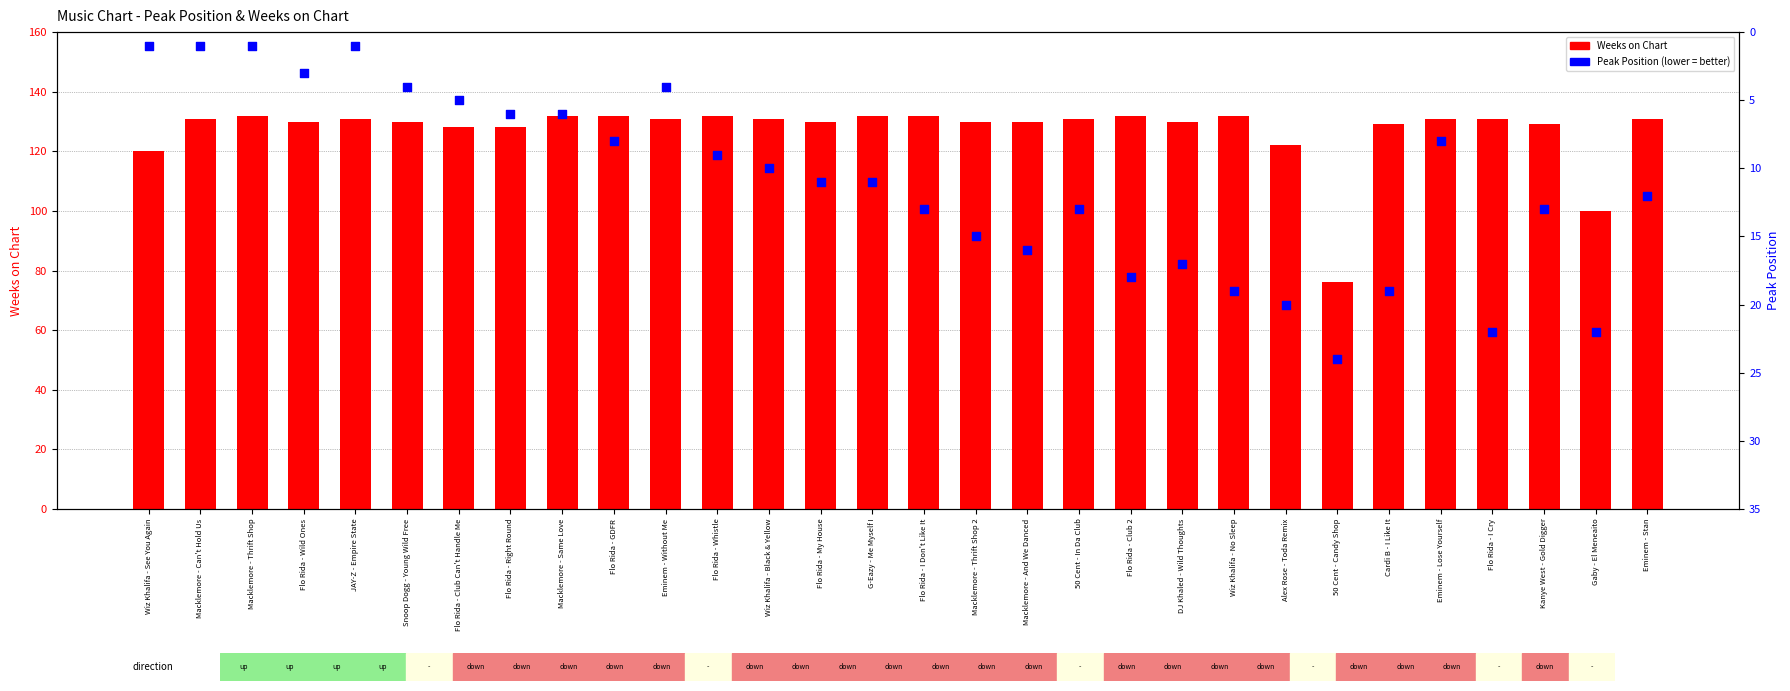

What are all the series names shown in the legend?

Weeks on Chart, Peak Position